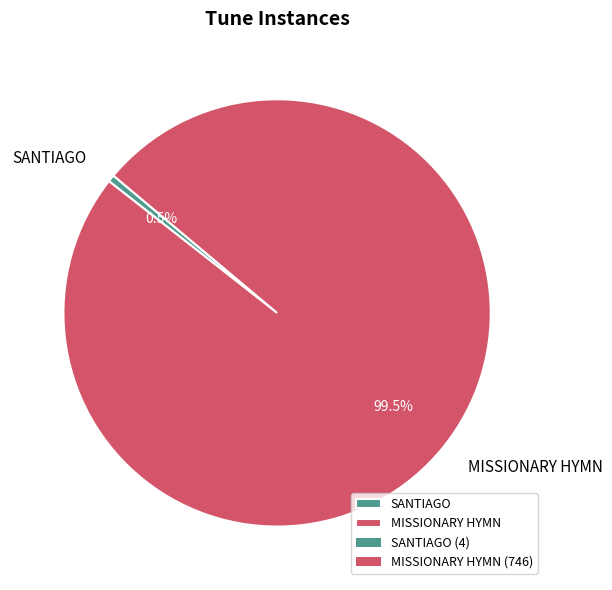

Which has a higher value, MISSIONARY HYMN or SANTIAGO?

MISSIONARY HYMN